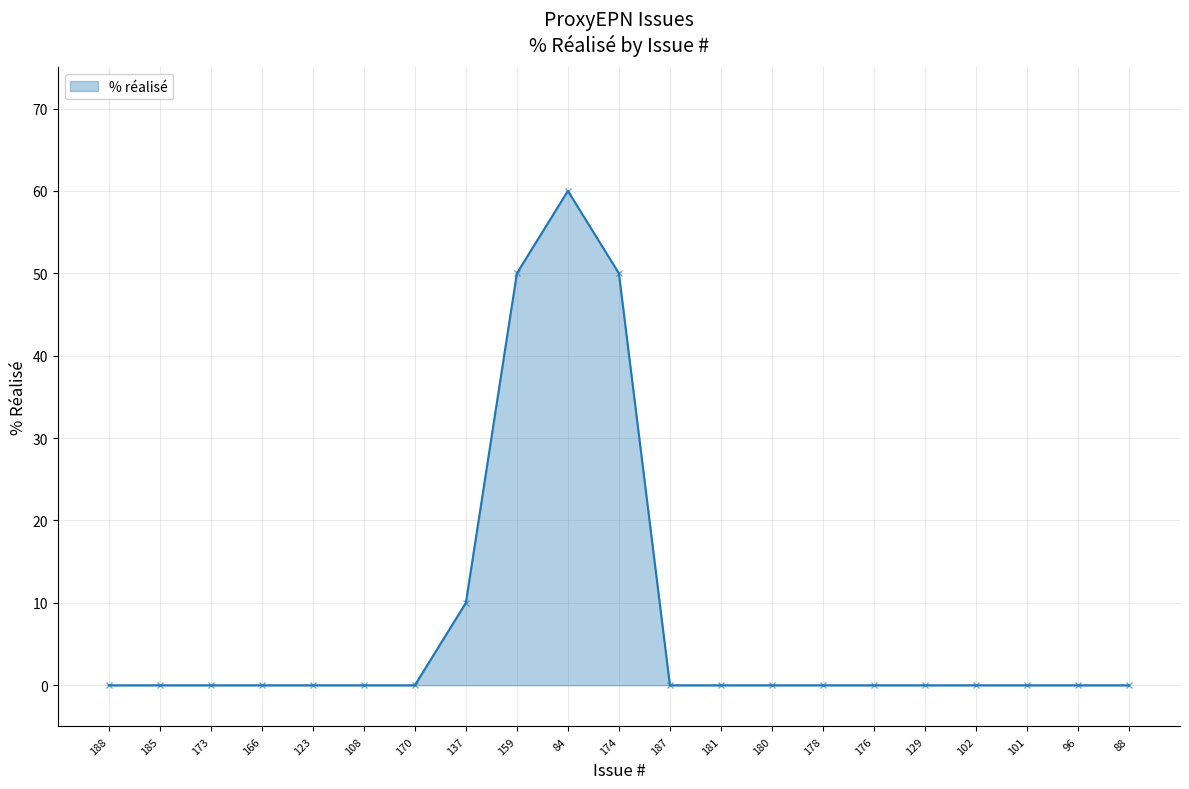

Which category has the highest value across all series?

84